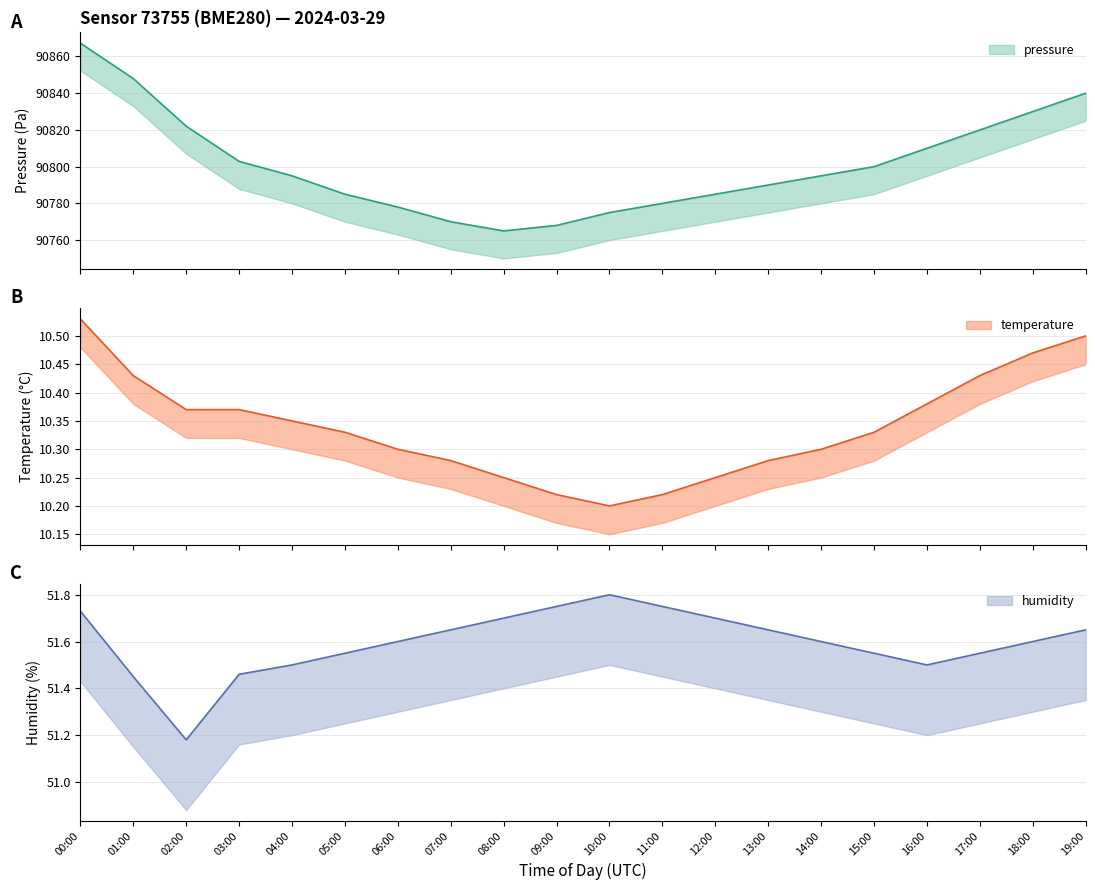

What is the approximate value of pressure at 03:00?

90802.9